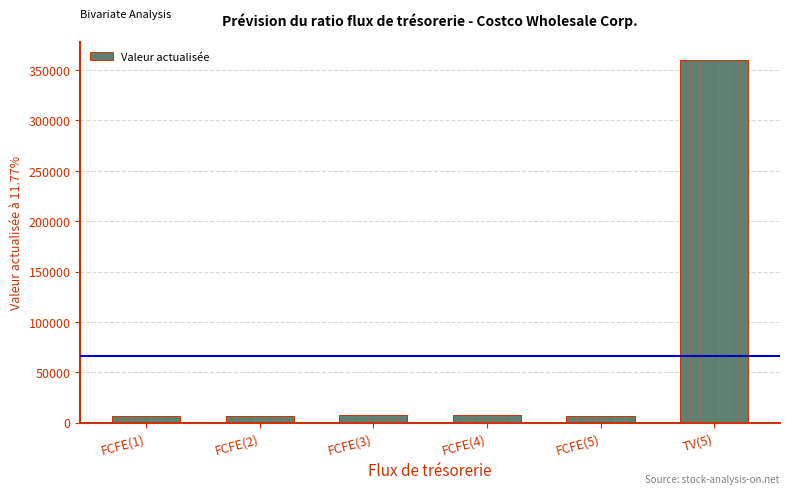

What is the sum of all values?

394925